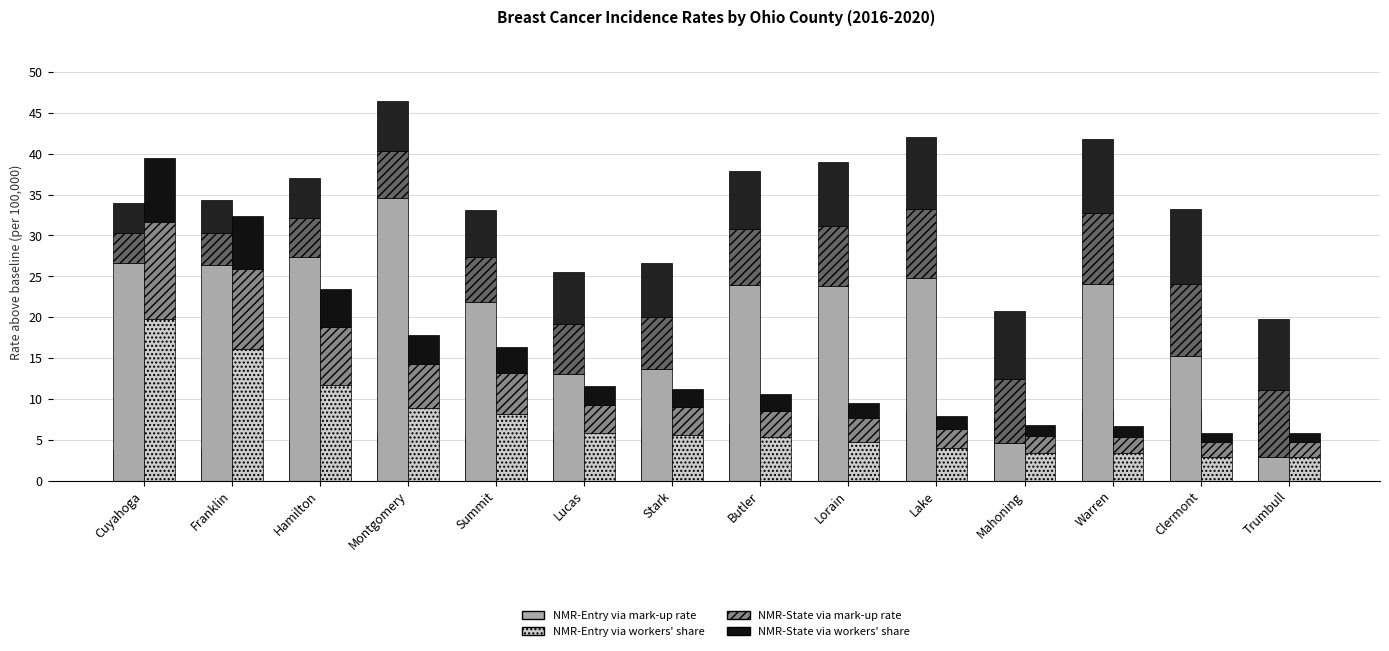

Between Summit and Montgomery, which is larger?

Montgomery